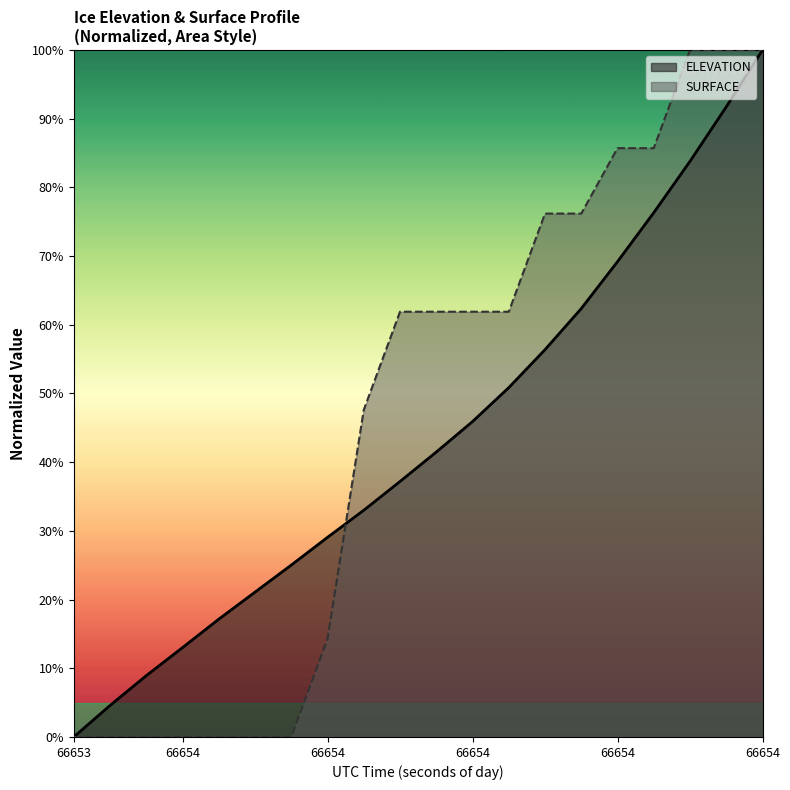

What is the spread (max minus min) of values at 66654.1744?

8.3